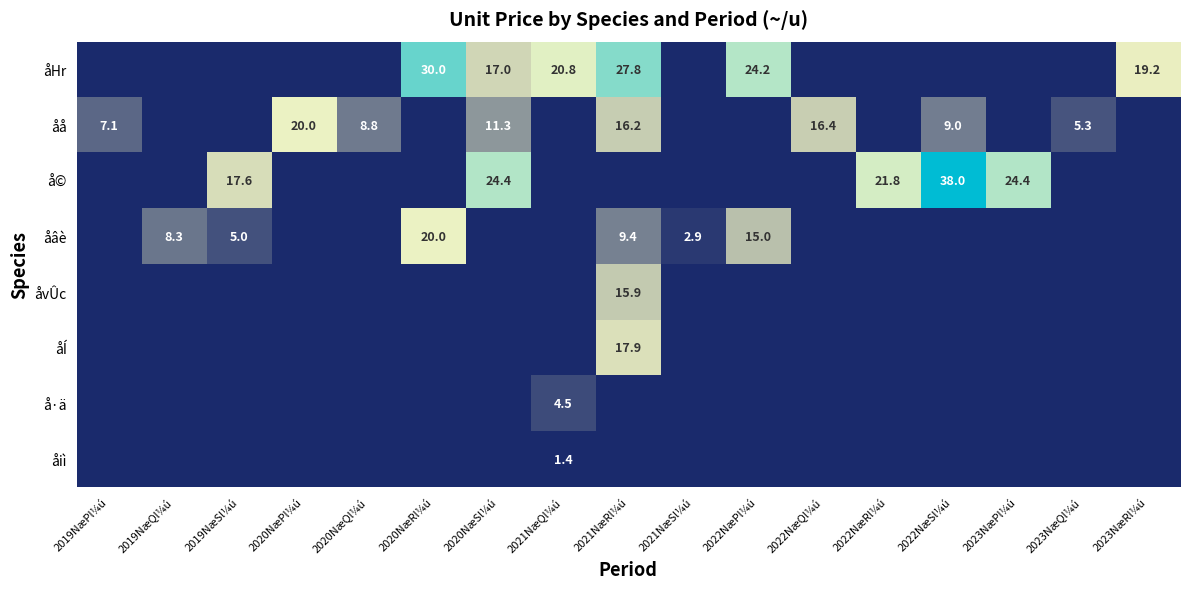

Count the number of categories in the chart.

17